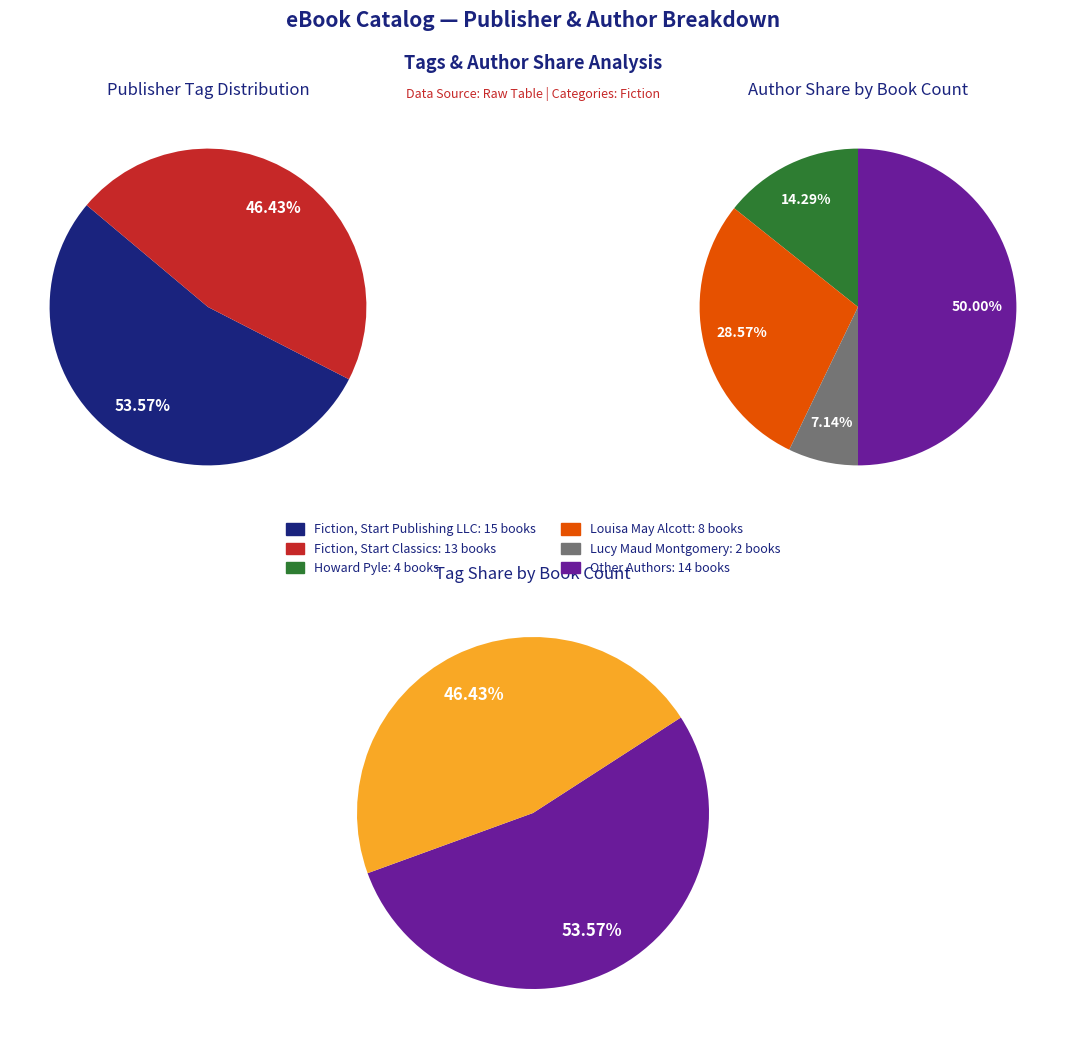

What percentage is the Fiction, Start Publishing LLC slice, to the nearest percent?

54%